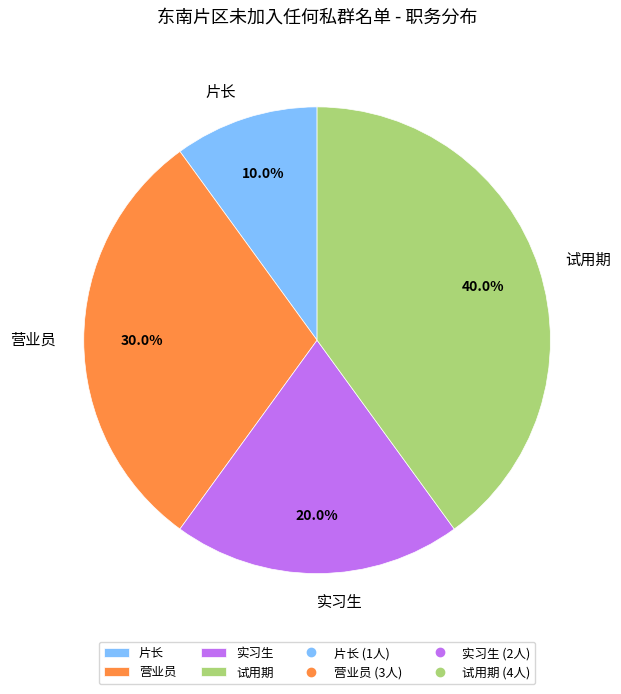

The 片长 slice represents 10% of the pie. True or false?

True